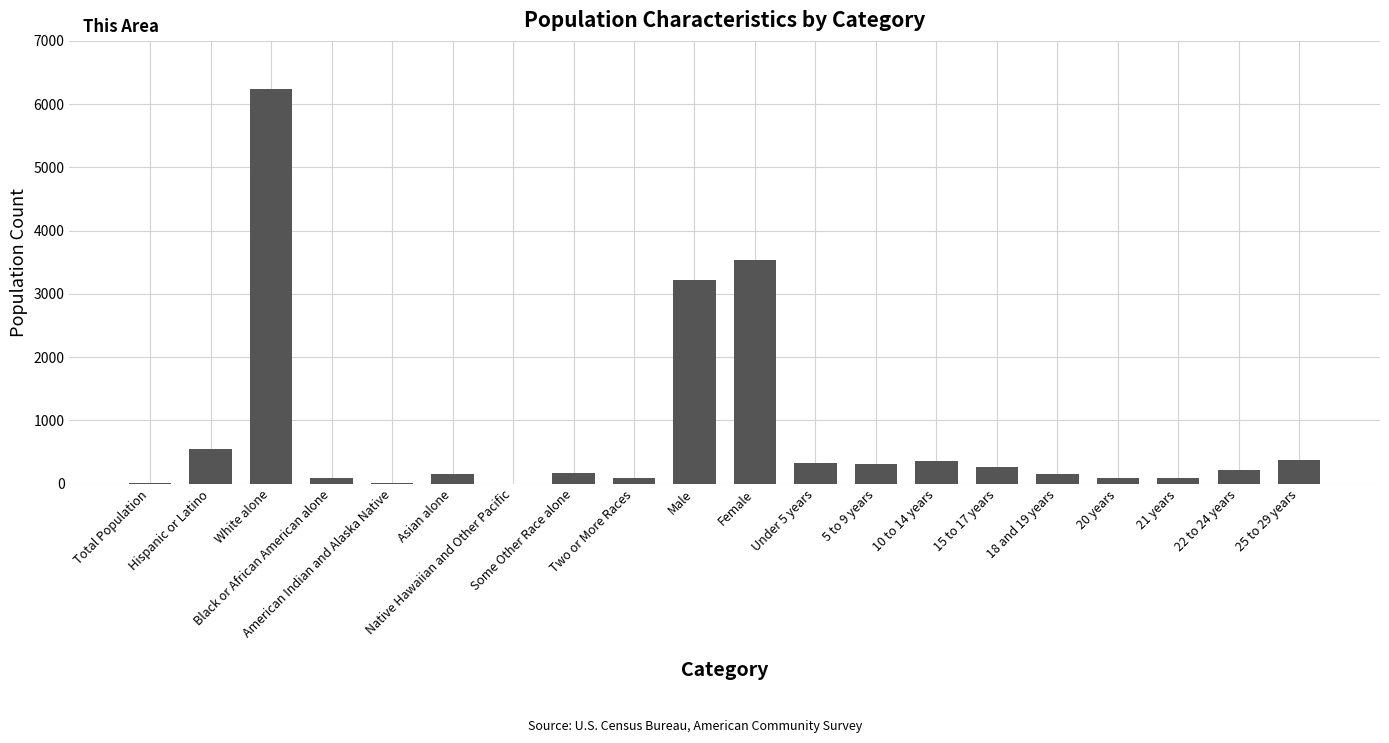

What is the greatest value displayed?

6243